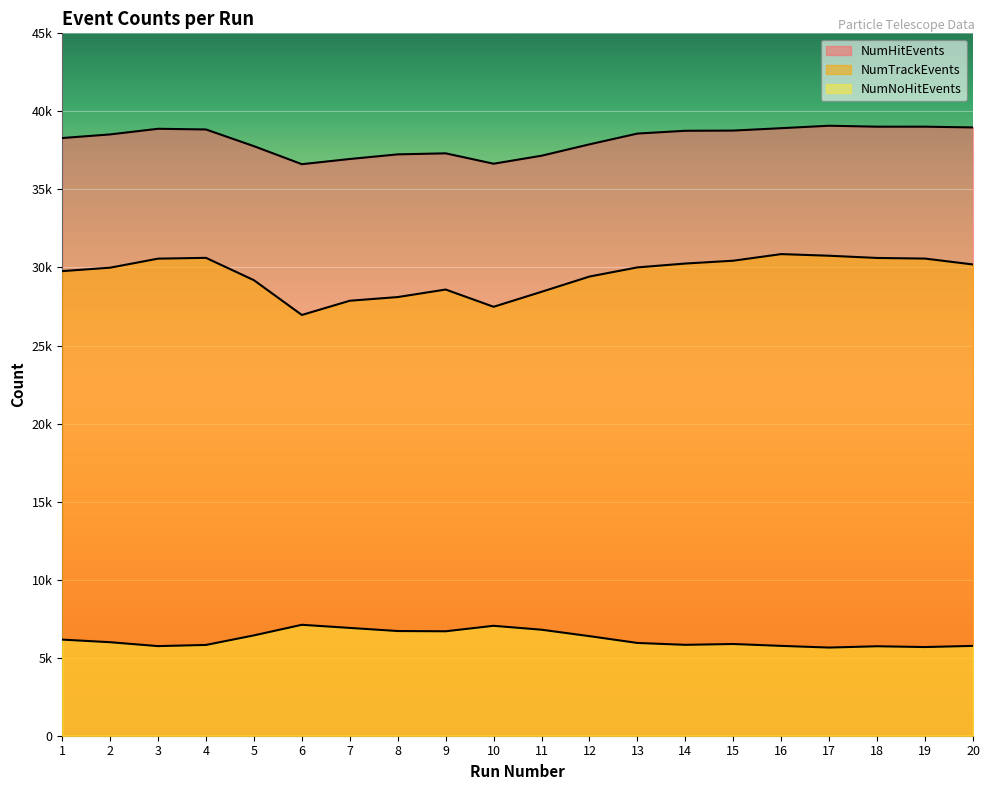

Count the number of categories in the chart.

20